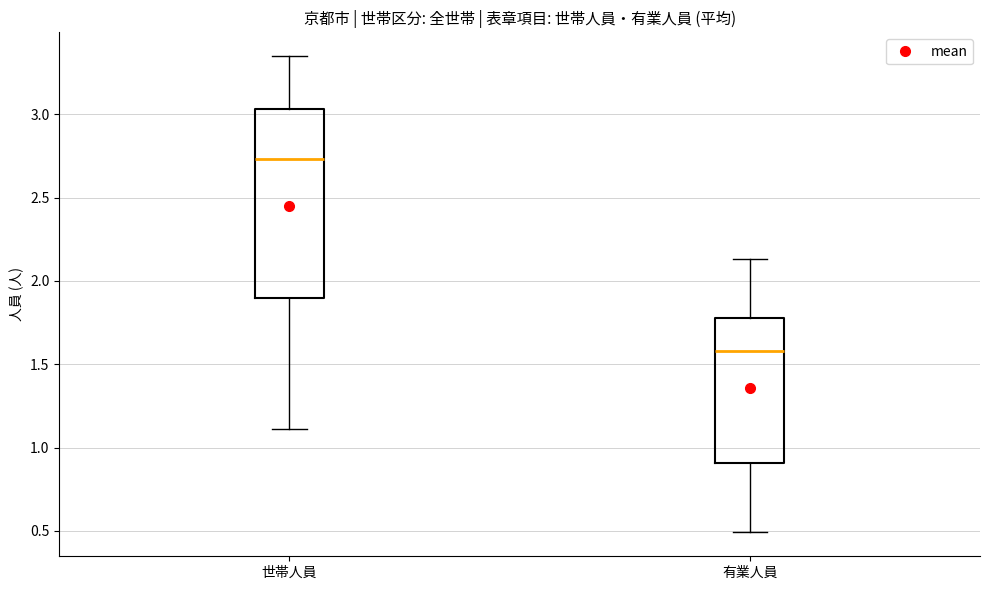

Reading left to right, read every box against the y-axis: the position of its median line, the range the box covers, and the ends of its whiskers. The values are not printed on the chart, so give them approximately, as read against the axis.

世帯人員: median 2.75, box 1.90 to 3.05, whiskers 1.10 to 3.35
有業人員: median 1.60, box 0.90 to 1.80, whiskers 0.50 to 2.15